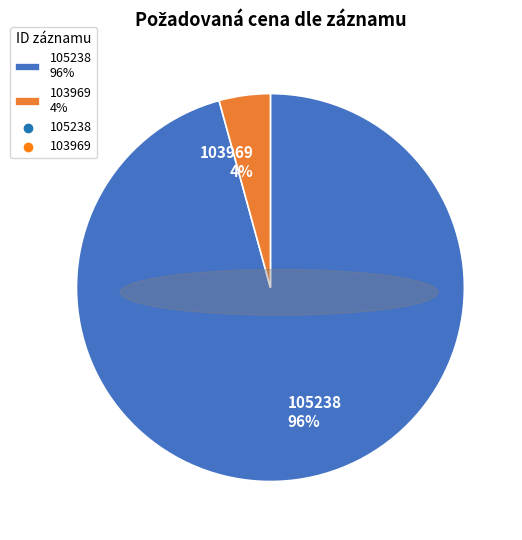

The 105238 slice represents 96% of the pie. True or false?

True